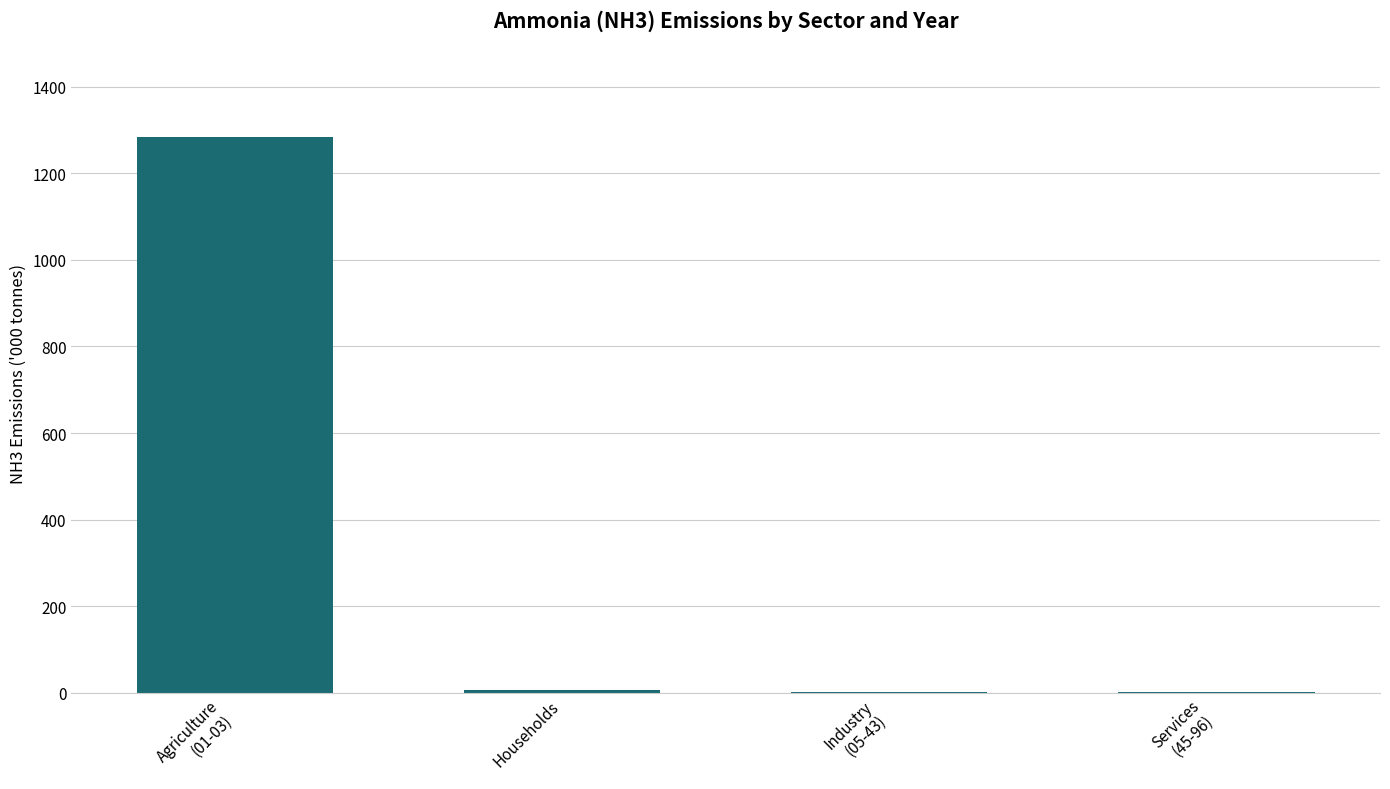

Is it true that the value at Industry
(05-43) is 2.2?

True